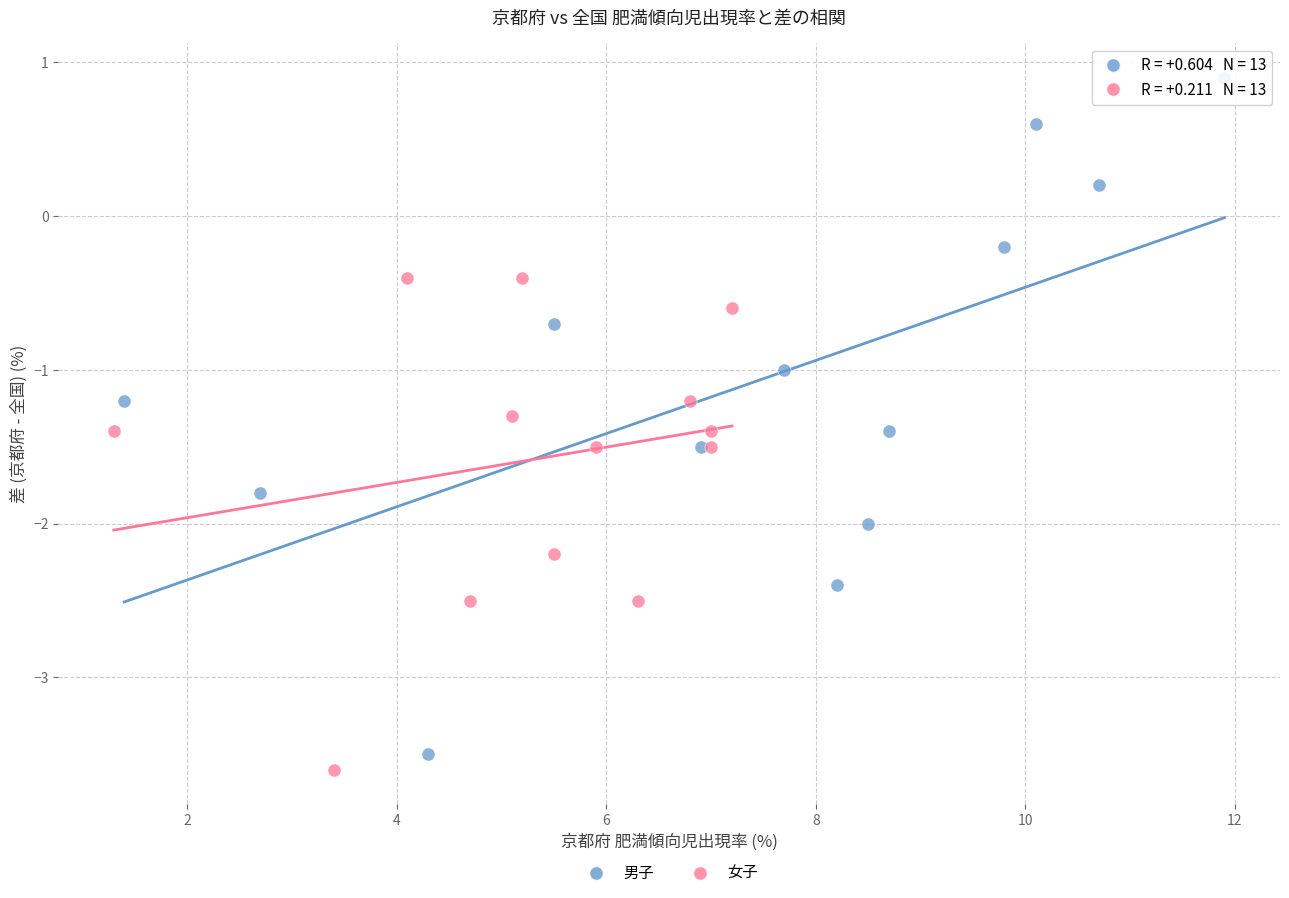

Which series reaches the maximum Y coordinate?

男子